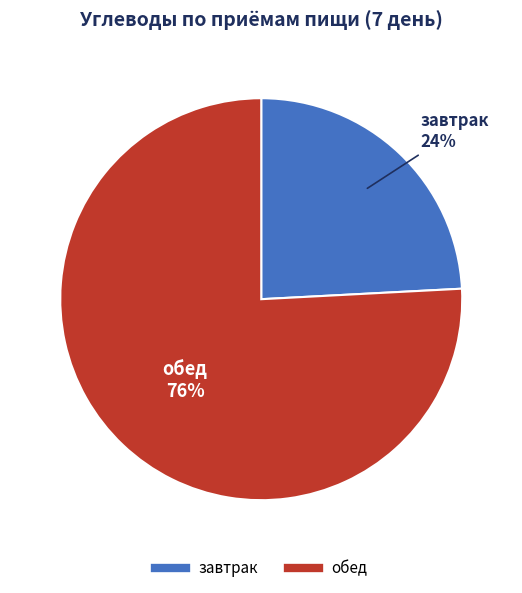

Which slice is the smallest?

завтрак